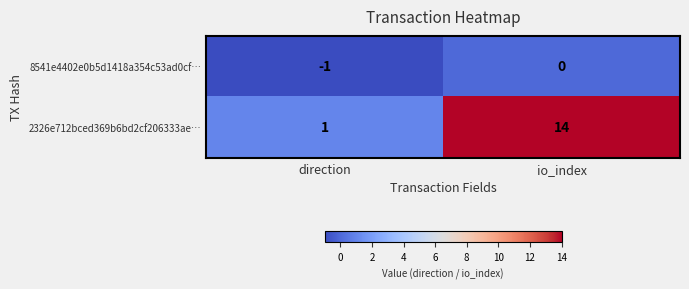

What is the difference between the 2326e712bced369b6bd2cf206333ae… values at direction and io_index?

13